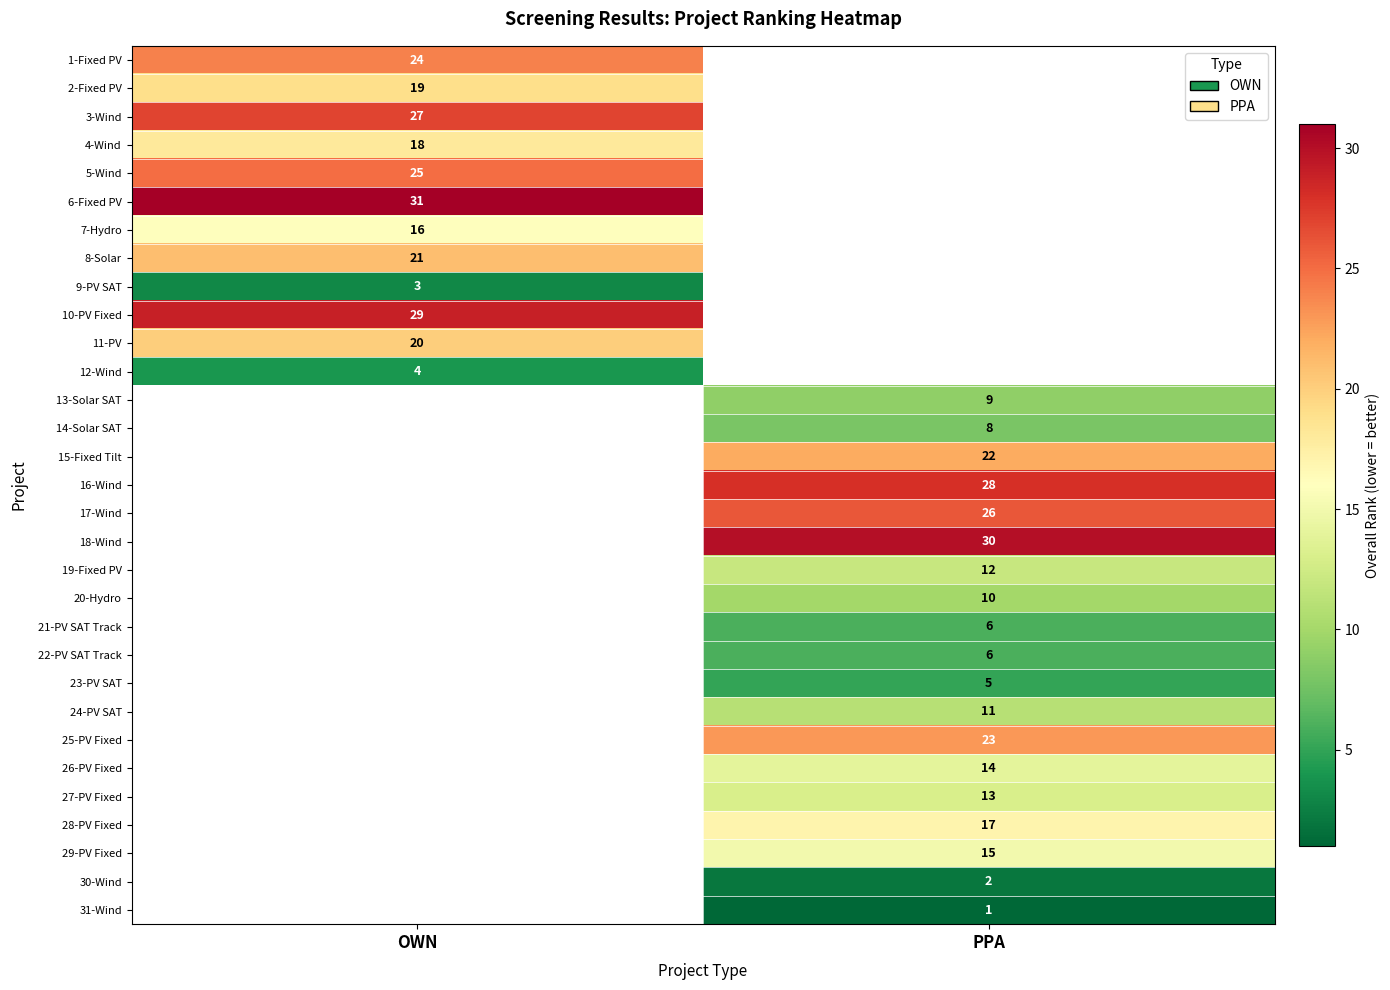

Is it true that 21-PV SAT Track equals 9 at PPA?

False